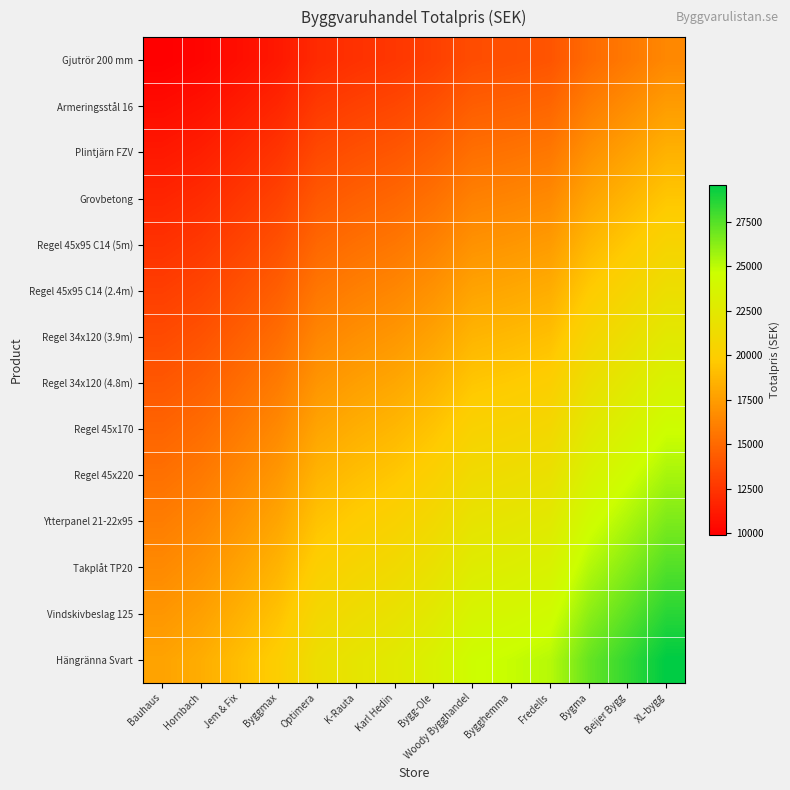

List the series in order of their peak value, lowest first.

Gjutrör 200 mm, Armeringsstål 16, Plintjärn FZV, Grovbetong, Regel 45x95 C14 (5m), Regel 45x95 C14 (2.4m), Regel 34x120 (3.9m), Regel 34x120 (4.8m), Regel 45x170, Regel 45x220, Ytterpanel 21-22x95, Takplåt TP20, Vindskivbeslag 125, Hängränna Svart